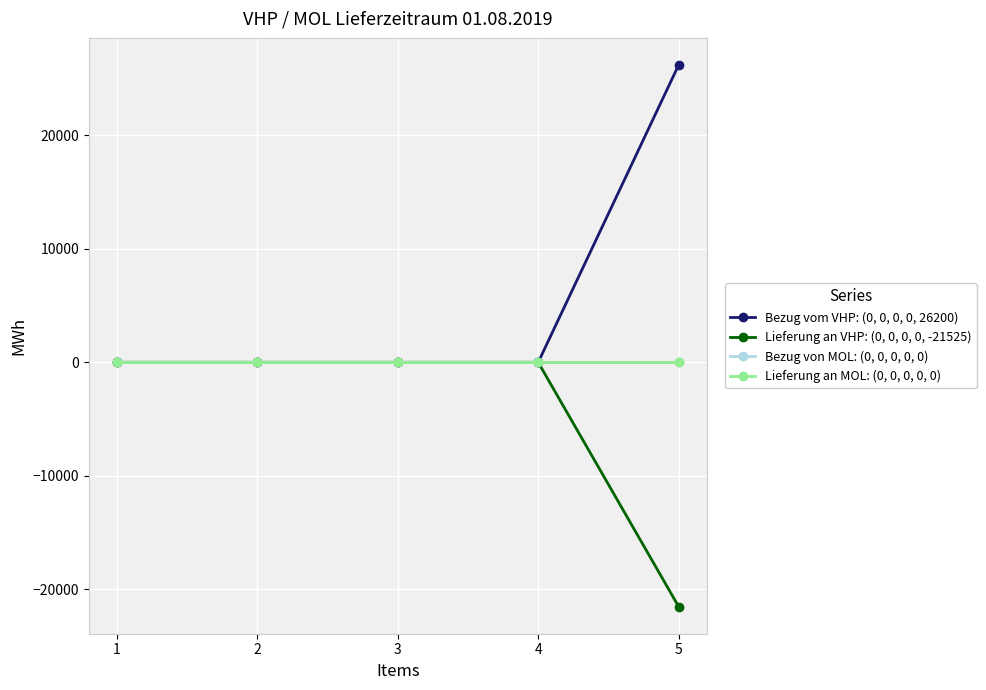

Which series has the largest range (max minus min)?

Bezug vom VHP: (0, 0, 0, 0, 26200)